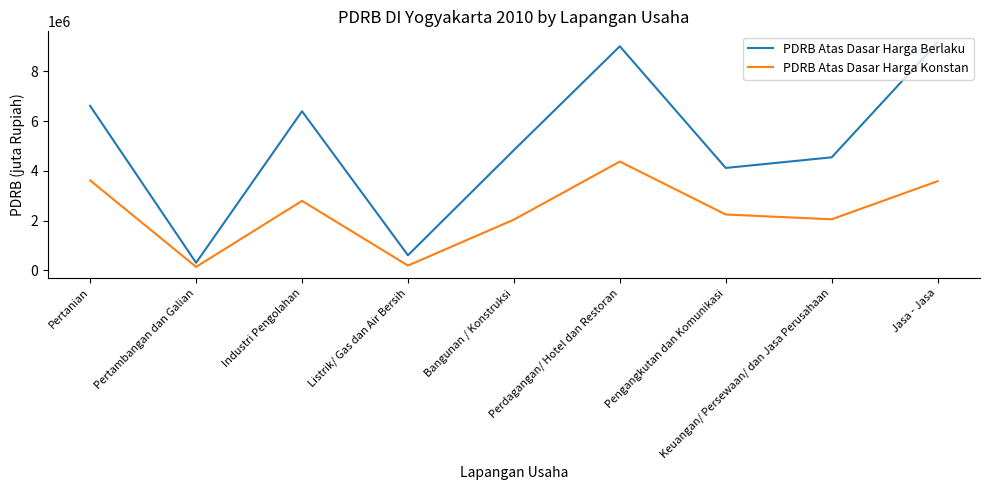

Which series has the largest total across all categories?

PDRB Atas Dasar Harga Berlaku